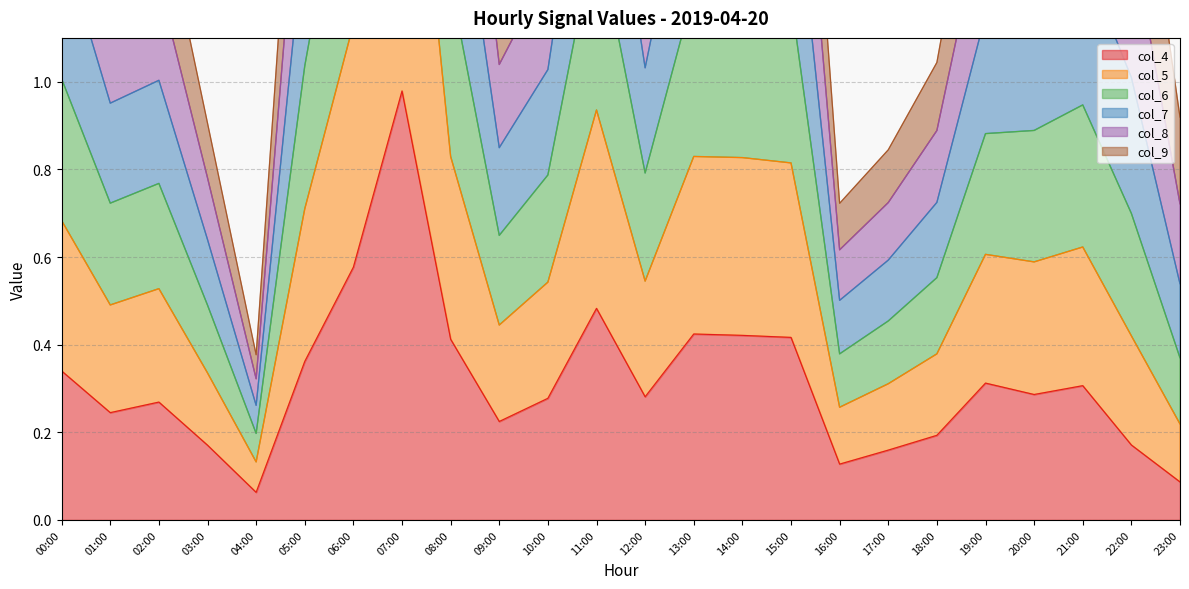

At which label does col_4 reach its minimum?

04:00